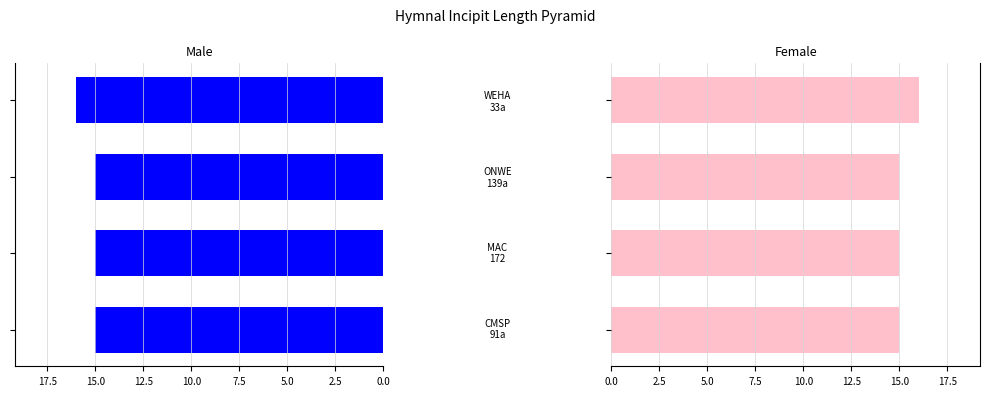

What is the lowest value of the Female series?

15